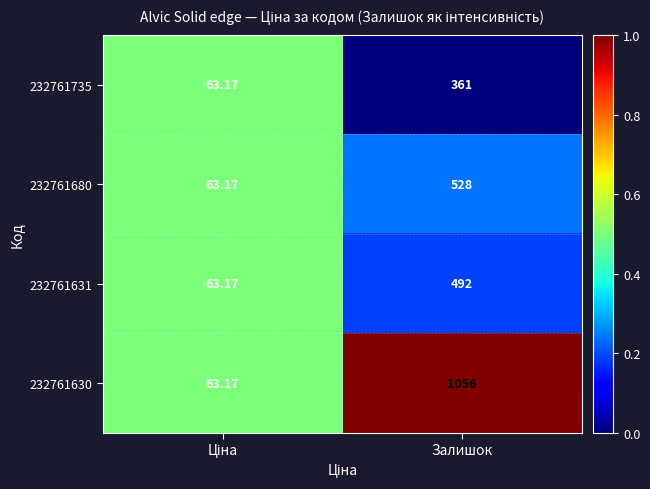

At which category is the sum across all series the highest?

Залишок